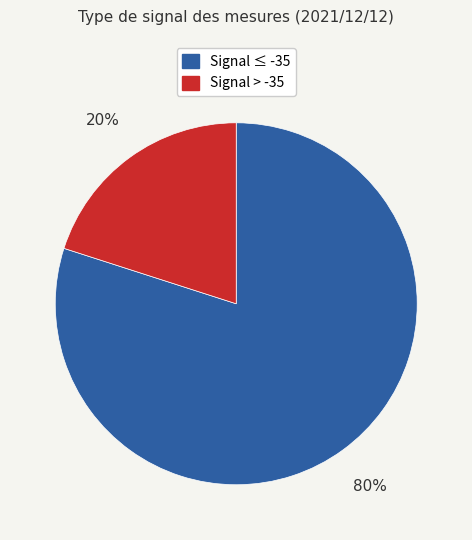

To the nearest percent, what is the average slice percentage?

50%